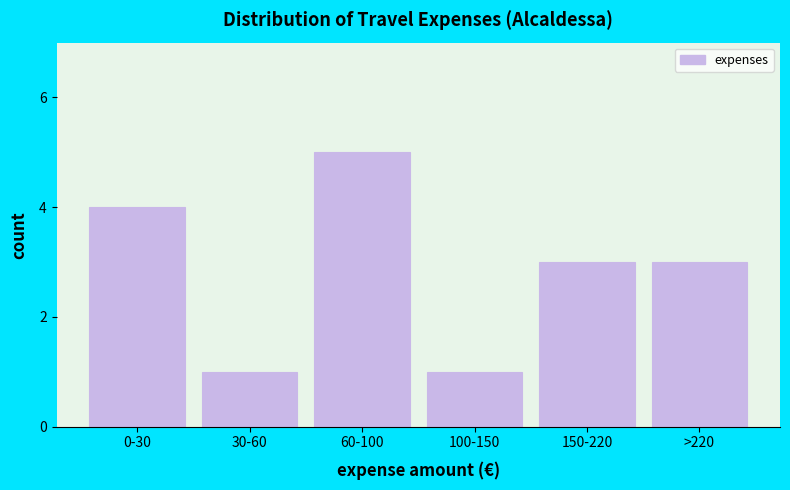

Reading left to right, list all the values displayed in this chart.

4	1	5	1	3	3